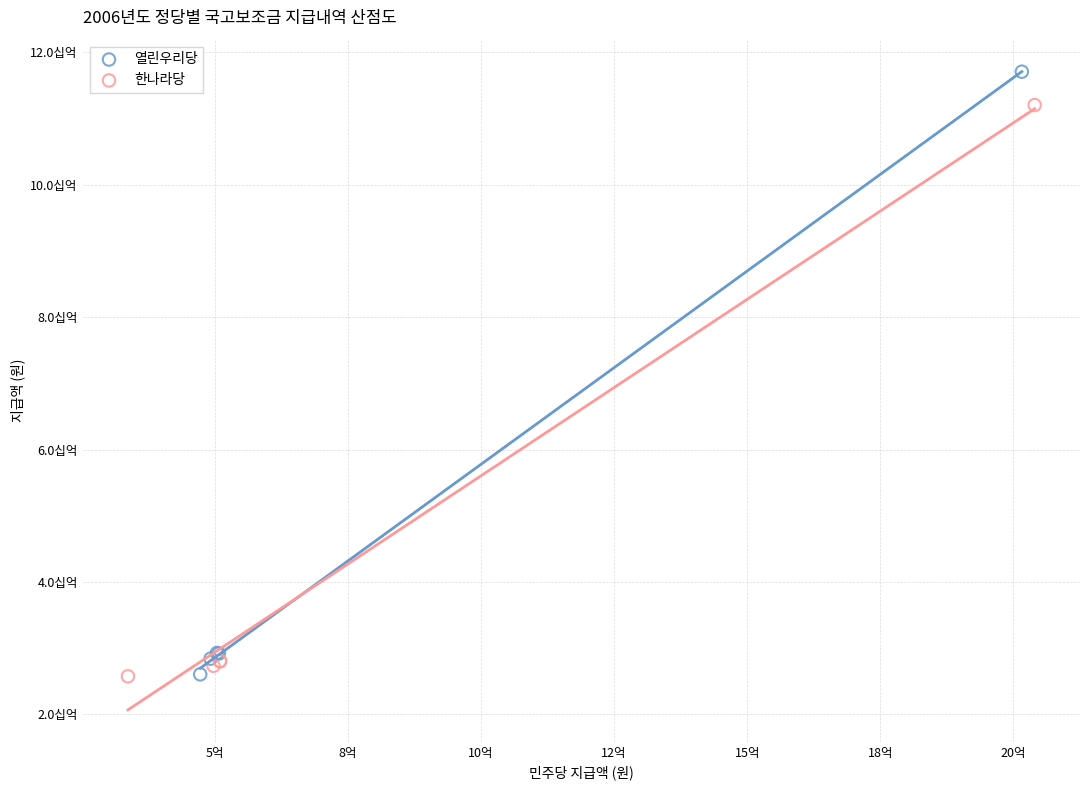

Which series reaches the maximum Y coordinate?

열린우리당